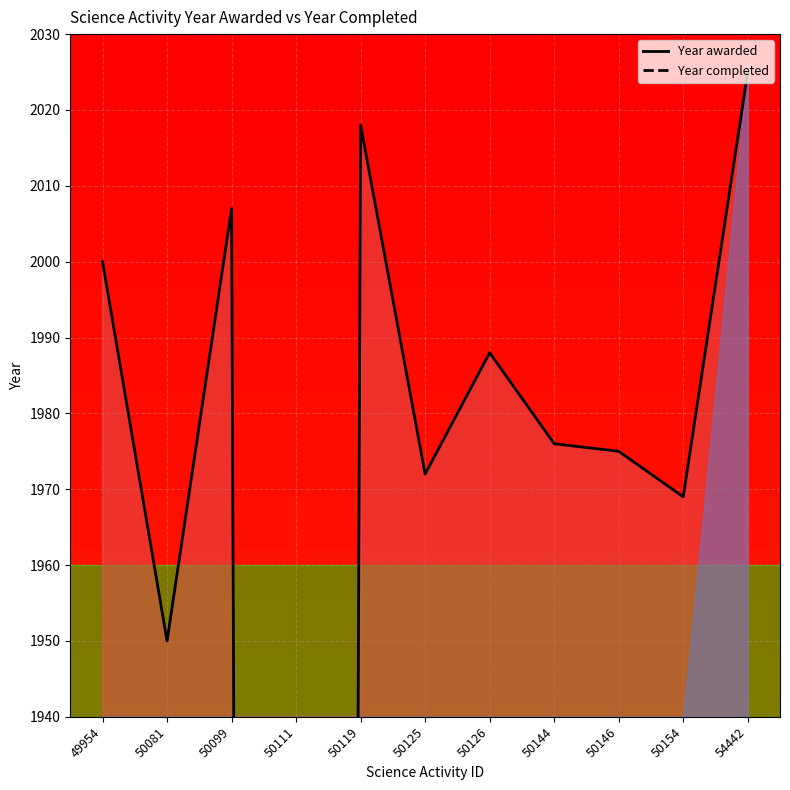

What is the sum of the Year awarded values at 50154 and 50119?

3987.0